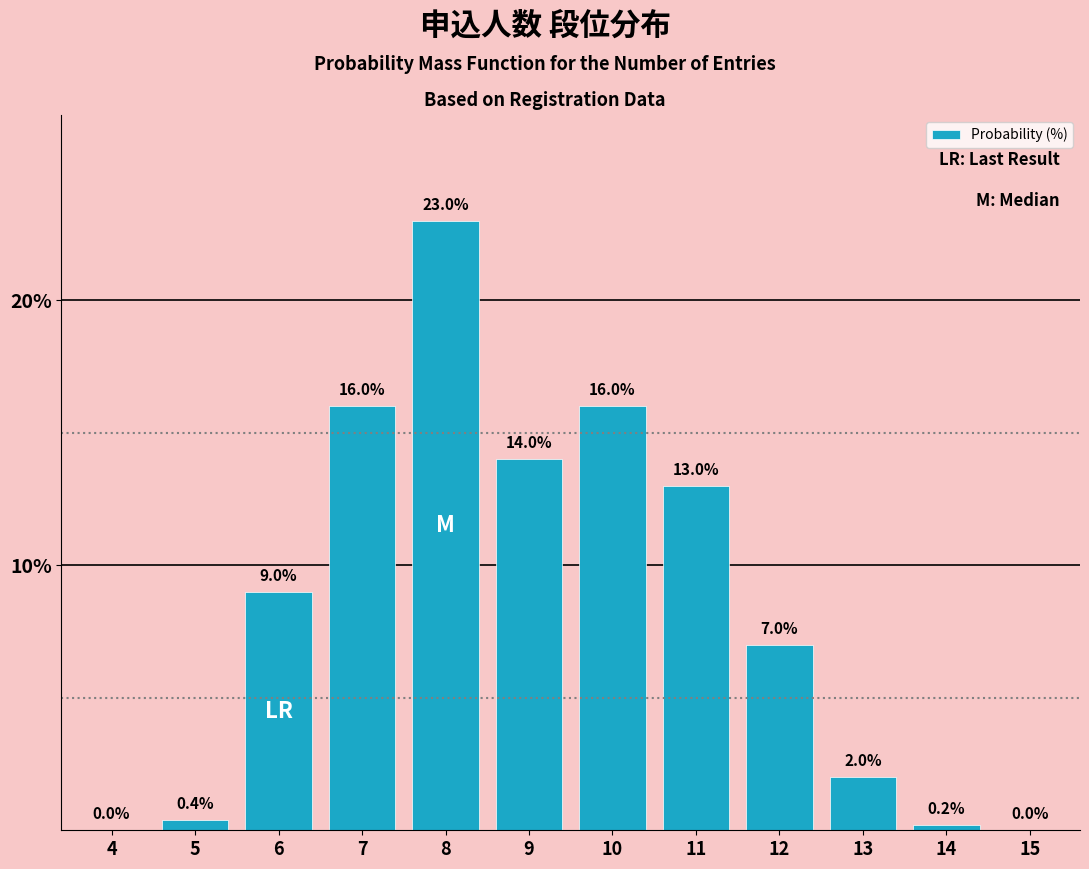

Reading left to right, what are all the values shown in this chart?

4=0.0	5=0.4	6=9.0	7=16.0	8=23.0	9=14.0	10=16.0	11=13.0	12=7.0	13=2.0	14=0.2	15=0.0